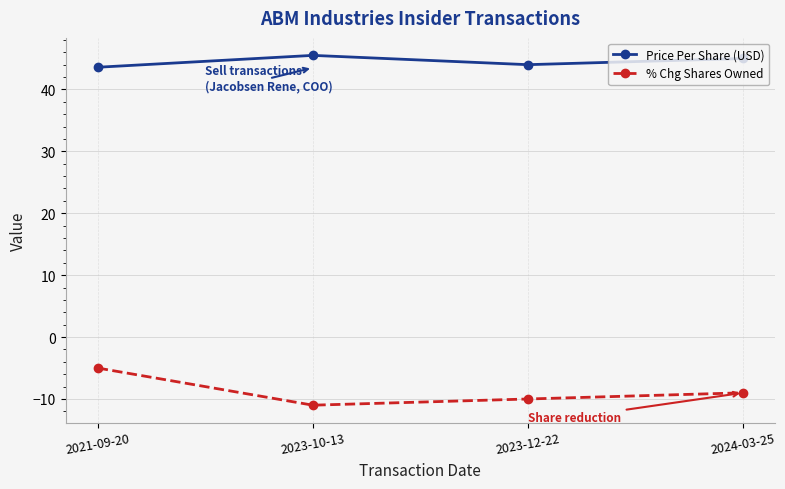

How many categories are shown in the chart?

4